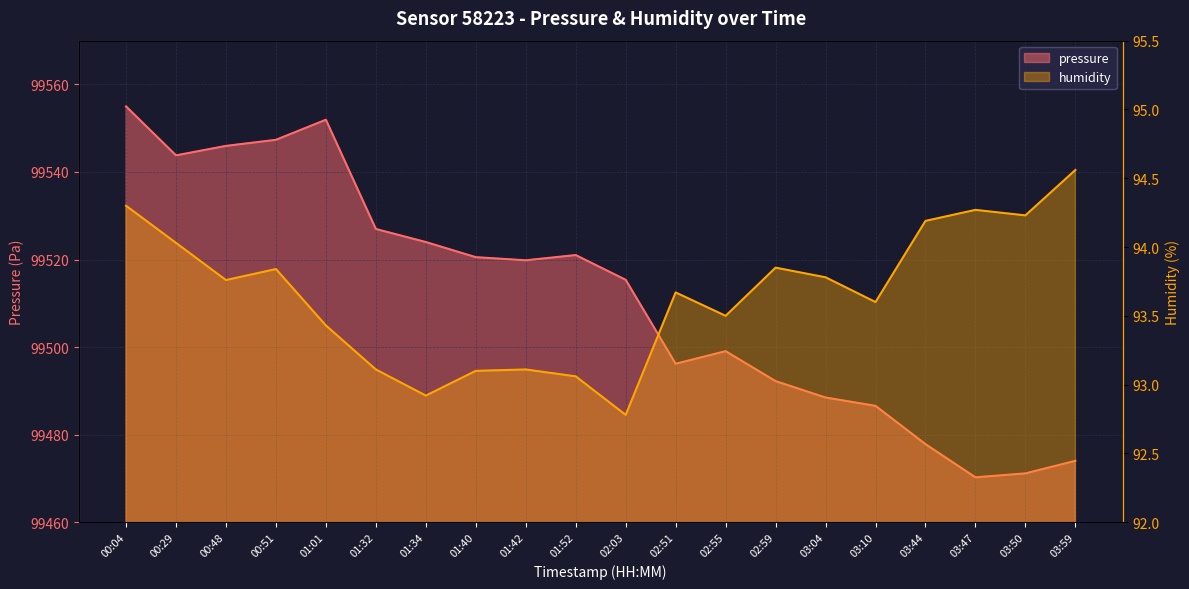

What is the label of the 20th point from the right?

00:04